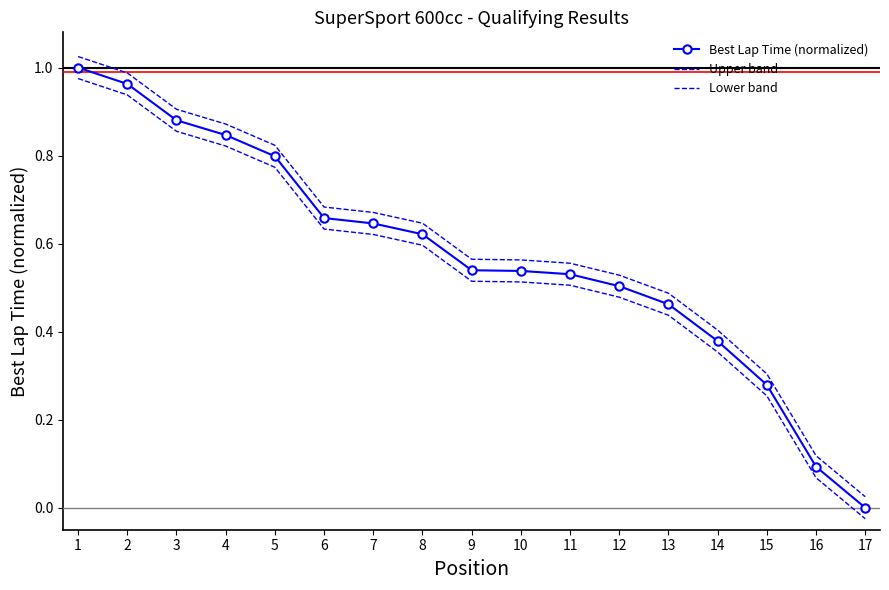

Which series has the largest range (max minus min)?

Best Lap Time (normalized)